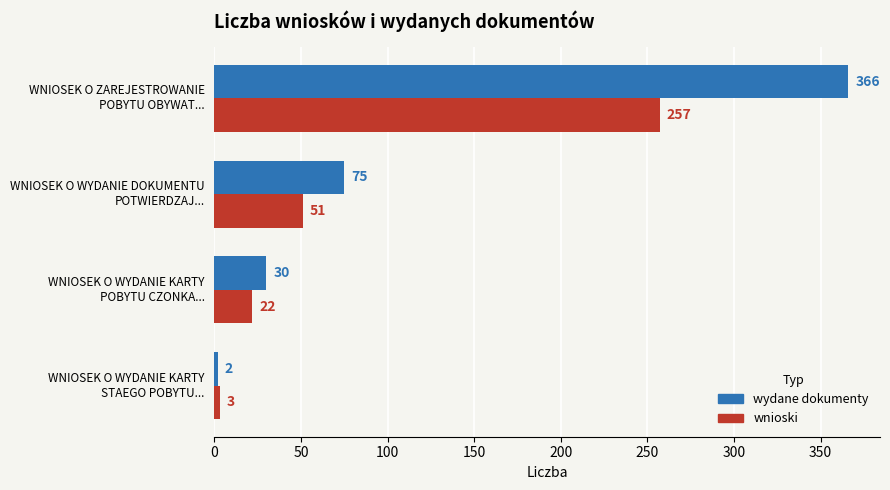

Which series has the largest total across all categories?

wydane dokumenty